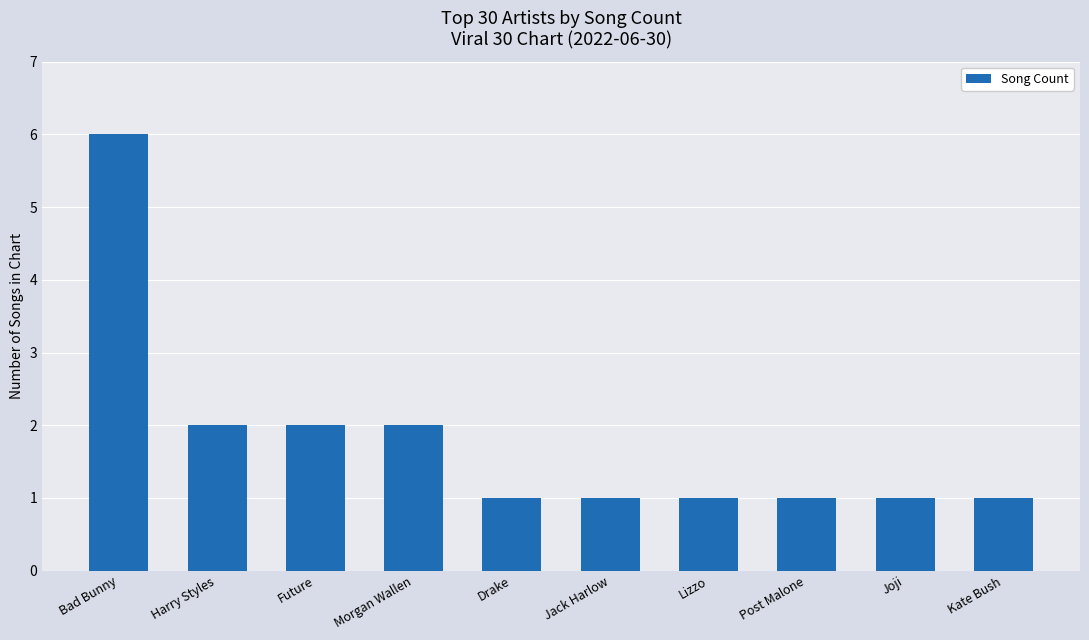

What is the label of the 3rd bar from the left?

Future